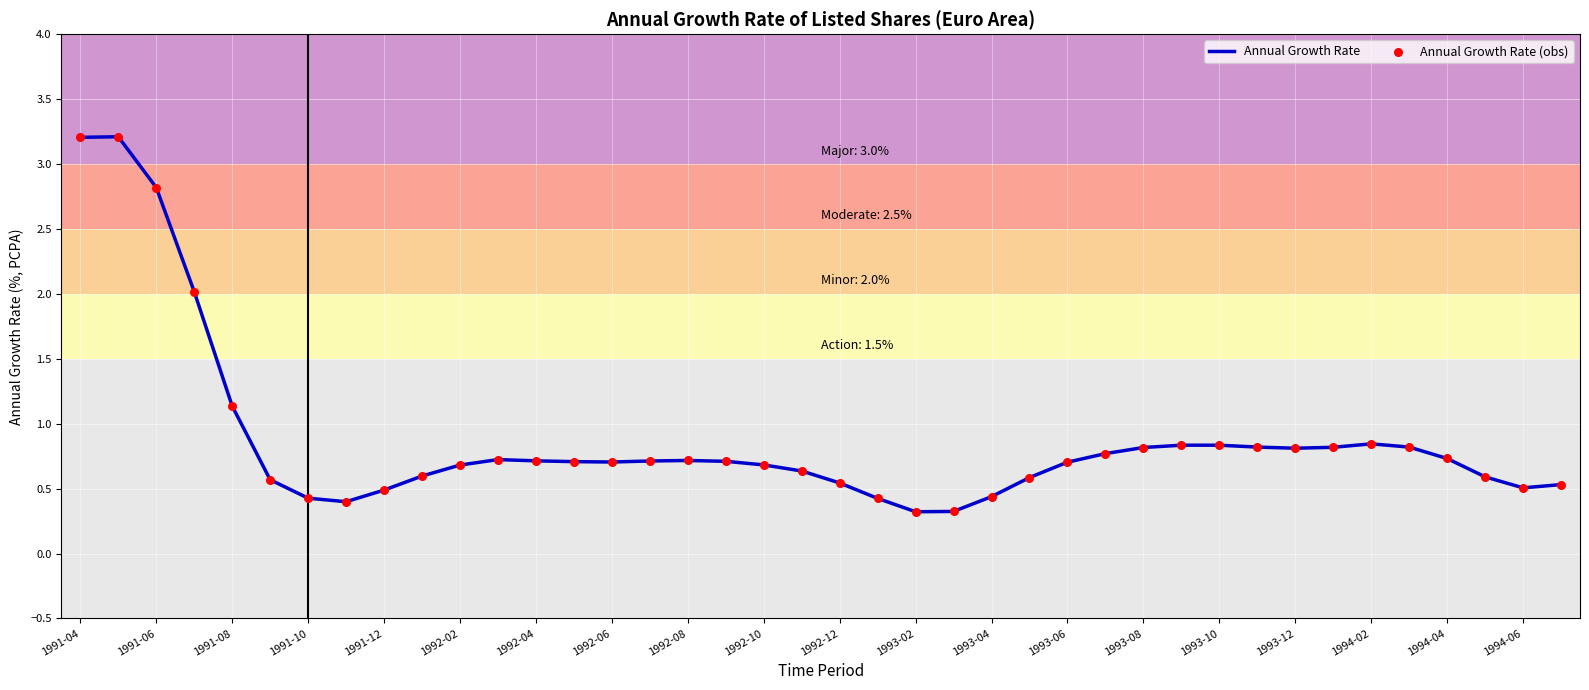

What is the smallest value displayed?

0.3